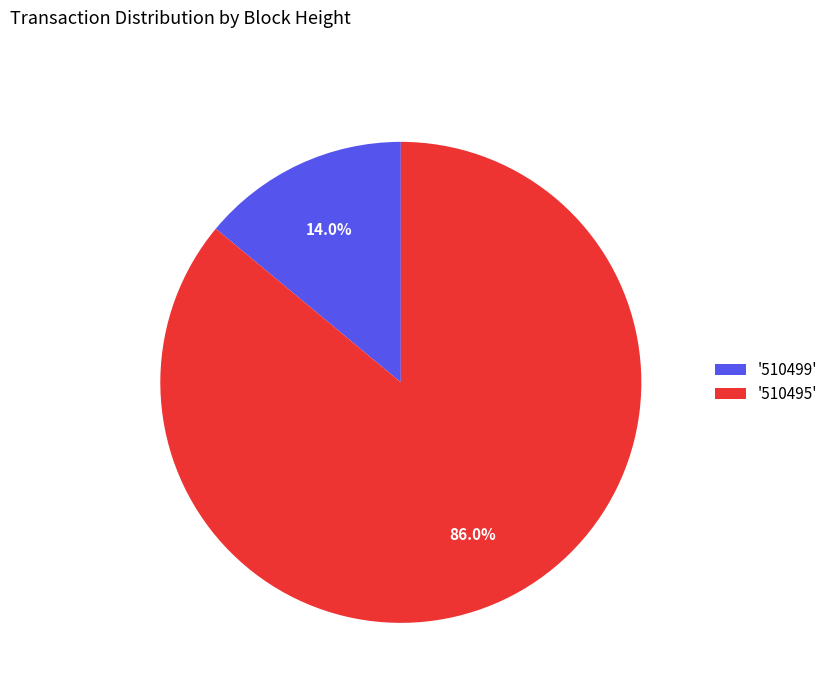

Is the sum of '510499' and '510495' greater than half?

Yes